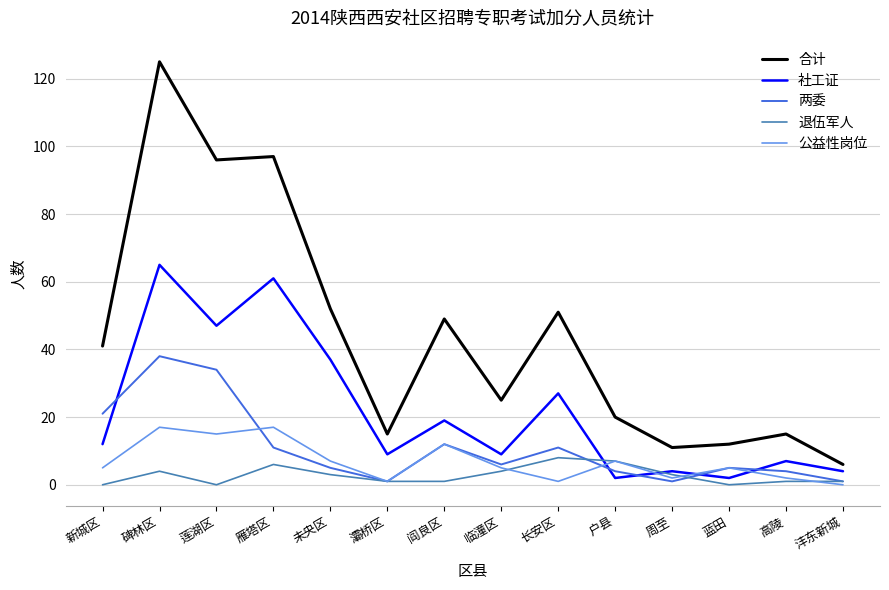

The value of 公益性岗位 at 莲湖区 is 15. True or false?

True